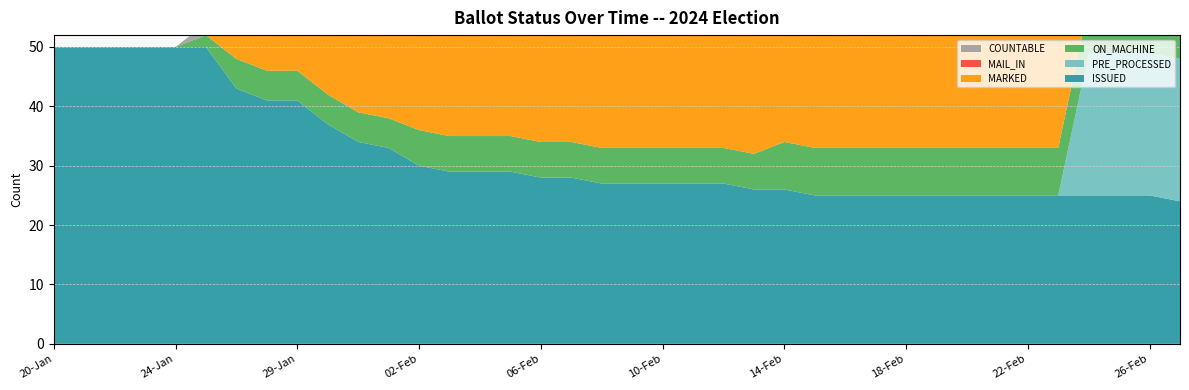

Reading left to right, what are all the values shown in this chart?

COUNTABLE: 0	0	0	0	0	2	12	13	13	17	20	21	24	25	25	25	26	26	28	28	28	28	28	29	31	32	32	32	32	32	32	32	32	32	32	35	35	40
MAIL_IN: 0	0	0	0	0	0	7	8	8	12	15	16	18	19	19	19	20	20	22	22	22	22	22	23	23	24	24	24	24	24	24	24	24	24	24	24	24	25
MARKED: 0	0	0	0	0	0	7	8	8	12	15	16	18	19	19	19	20	20	22	22	22	22	22	23	23	24	24	24	24	24	24	24	24	24	0	0	0	1
ON_MACHINE: 0	0	0	0	0	2	5	5	5	5	5	5	6	6	6	6	6	6	6	6	6	6	6	6	8	8	8	8	8	8	8	8	8	8	8	11	11	15
PRE_PROCESSED: 0	0	0	0	0	0	0	0	0	0	0	0	0	0	0	0	0	0	0	0	0	0	0	0	0	0	0	0	0	0	0	0	0	0	24	24	24	24
ISSUED: 50	50	50	50	50	50	43	41	41	37	34	33	30	29	29	29	28	28	27	27	27	27	27	26	26	25	25	25	25	25	25	25	25	25	25	25	25	24